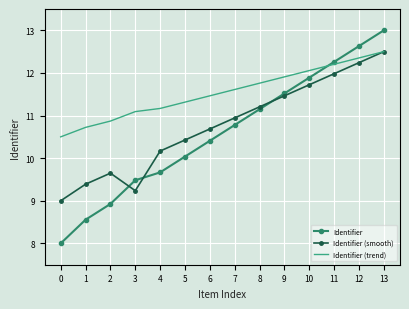

What is the maximum value for Identifier (trend)?

12.5